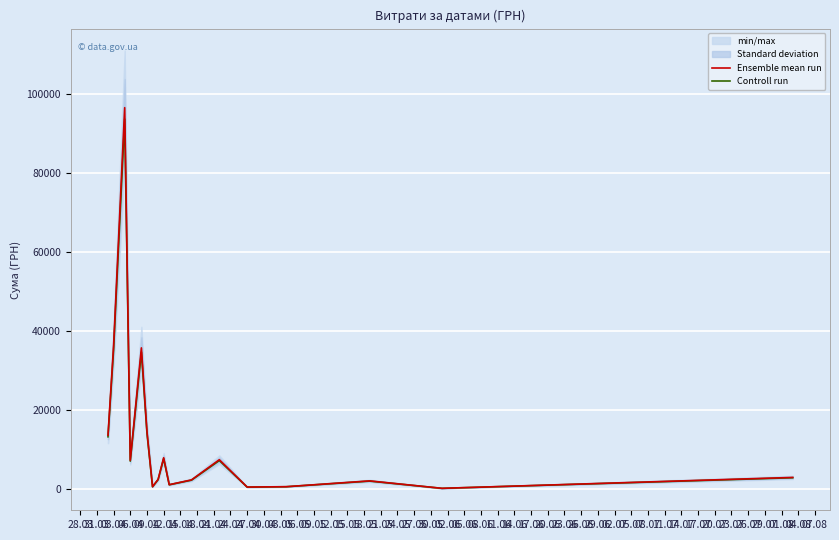

What is the maximum value for Controll run?

93725.2